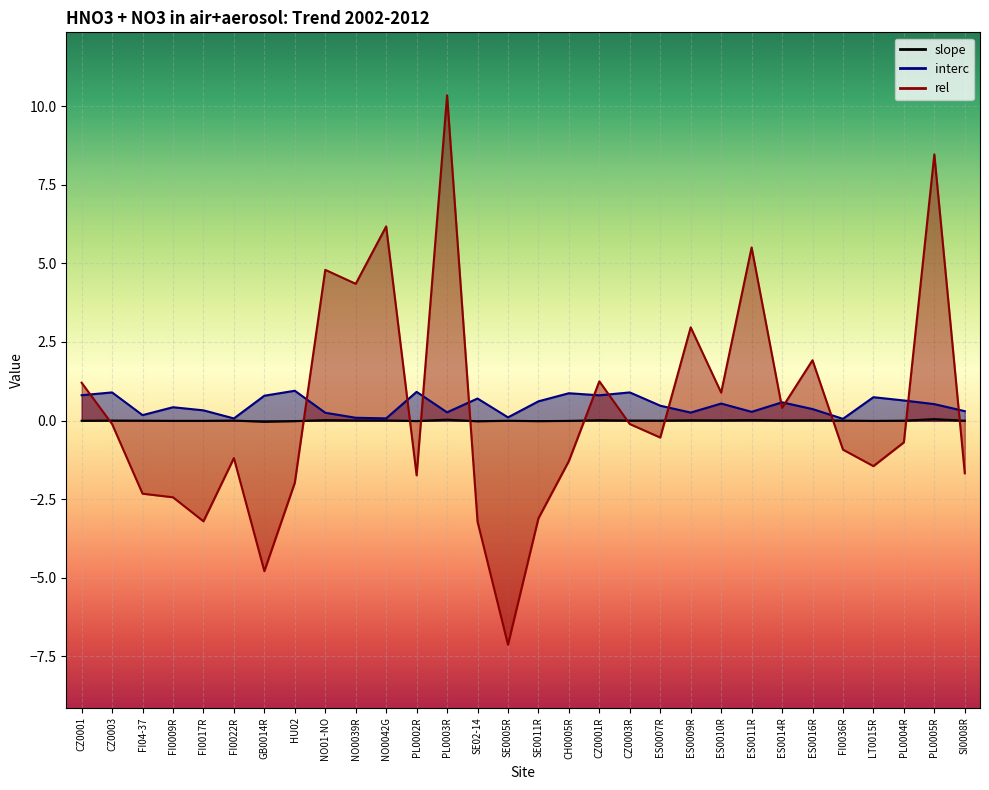

What are all the series names shown in the legend?

slope, interc, rel